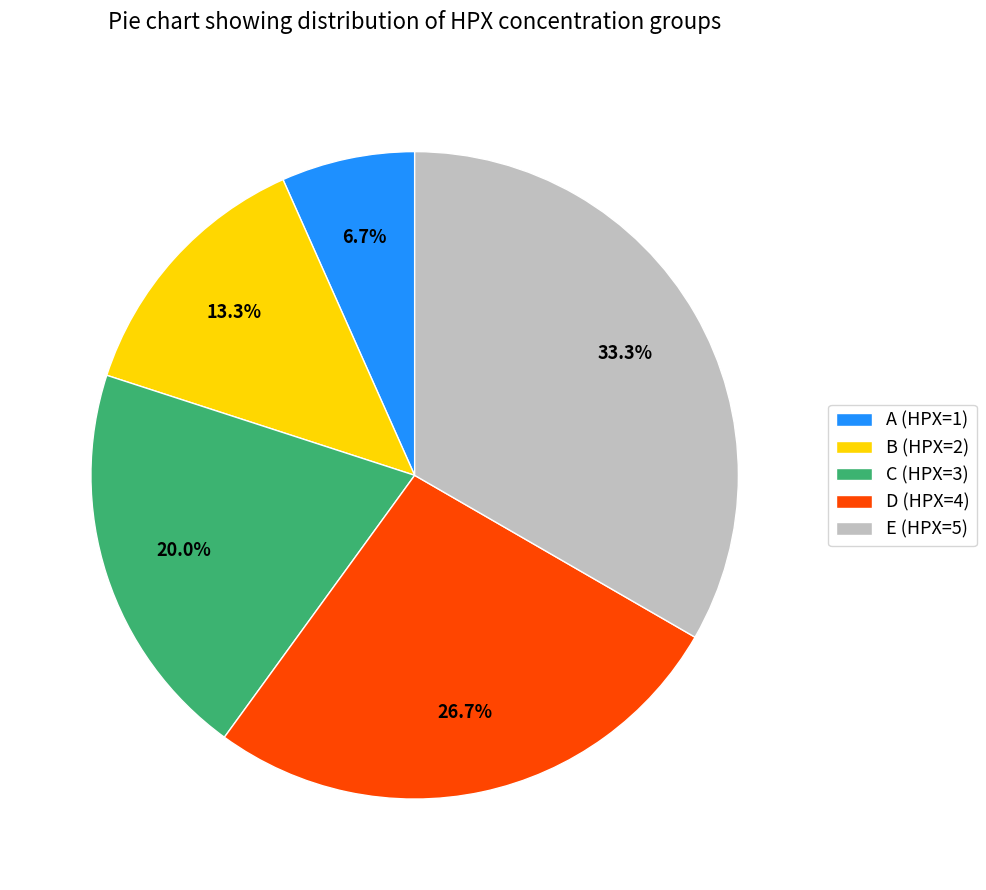

What is the ratio of the value at B to the value at E?

0.4